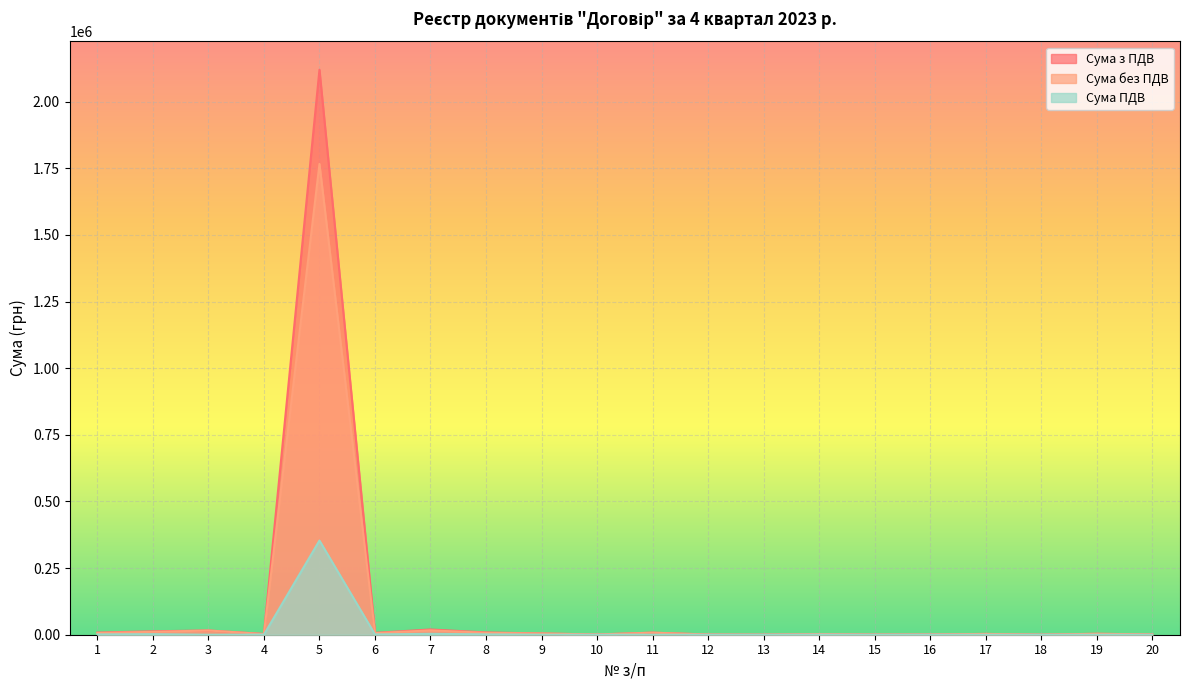

What is the greatest value displayed?

2119900.0